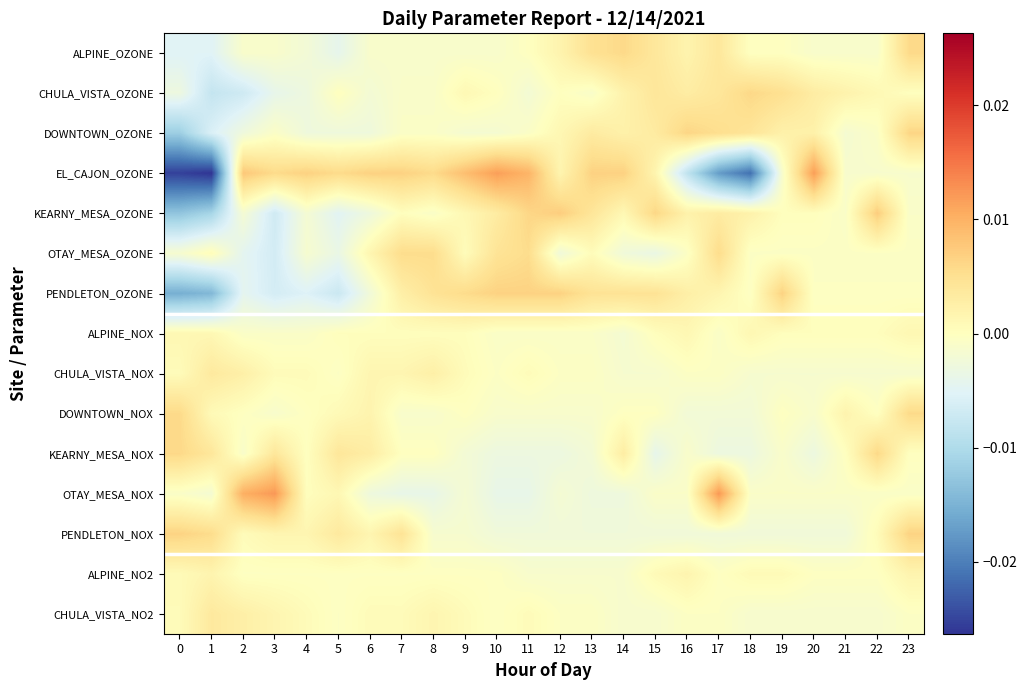

Rank the series at 2 from lowest to highest value.

CHULA_VISTA_OZONE, OTAY_MESA_OZONE, PENDLETON_OZONE, DOWNTOWN_OZONE, KEARNY_MESA_OZONE, ALPINE_OZONE, KEARNY_MESA_NOX, ALPINE_NOX, ALPINE_NO2, DOWNTOWN_NOX, PENDLETON_NOX, CHULA_VISTA_NOX, CHULA_VISTA_NO2, EL_CAJON_OZONE, OTAY_MESA_NOX